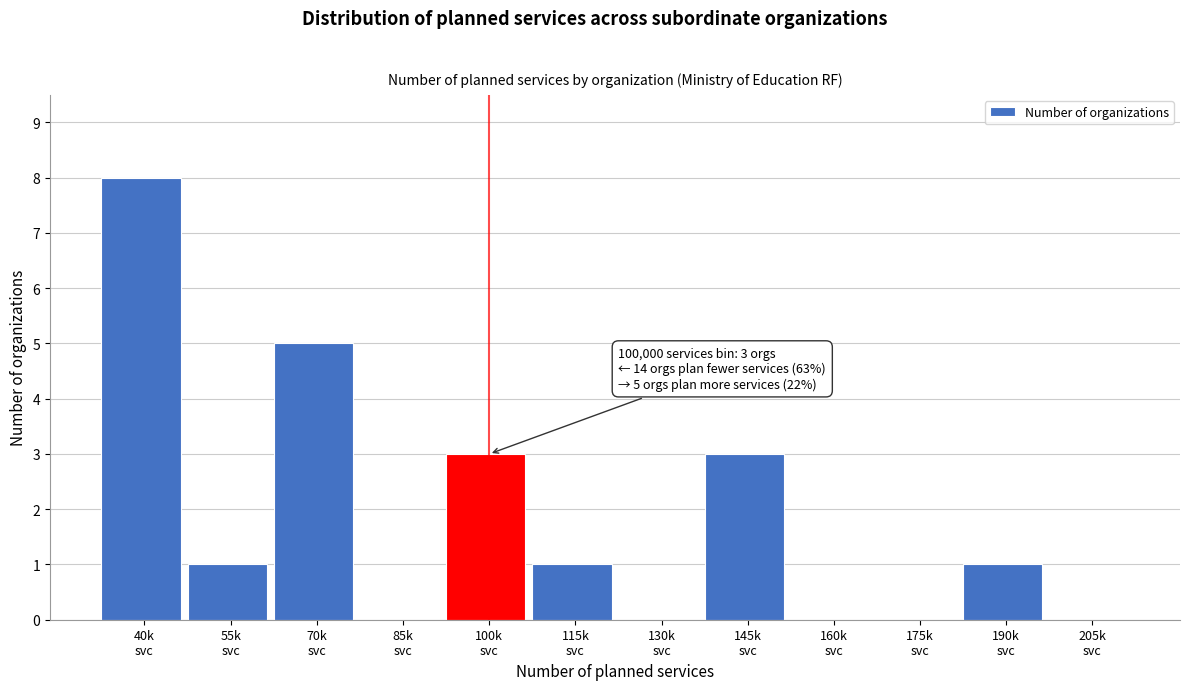

What is the maximum value shown in the chart?

8